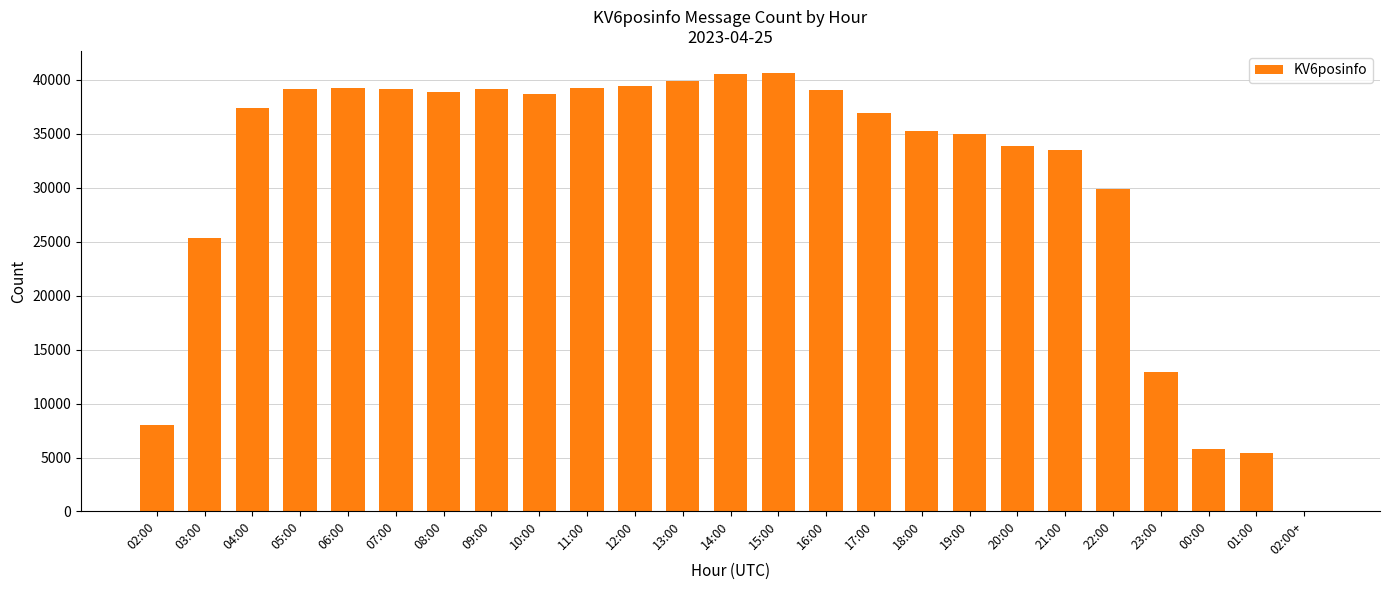

Between 09:00 and 23:00, which is larger?

09:00